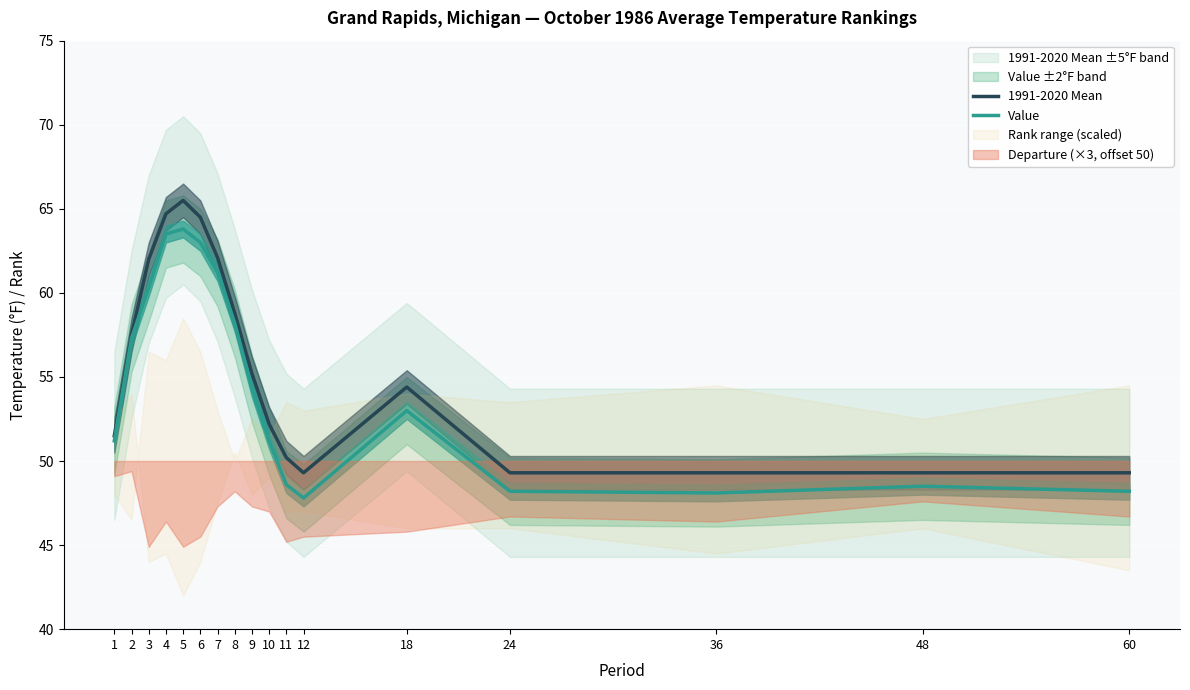

Reading right to left, transcribe all the data shown in this chart.

1991-2020 Mean: 49.3	49.3	49.3	49.3	54.4	49.3	50.2	52.2	55.2	58.8	62.1	64.5	65.5	64.7	62.0	57.5	51.5
Value: 48.2	48.5	48.1	48.2	53.0	47.8	48.6	51.2	54.3	58.2	61.2	63.0	63.8	63.5	60.3	57.3	51.2